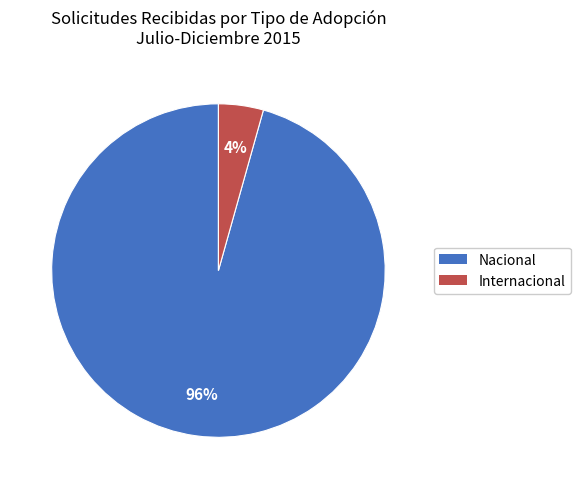

To the nearest percent, what is the combined percentage of Nacional and Internacional?

100%